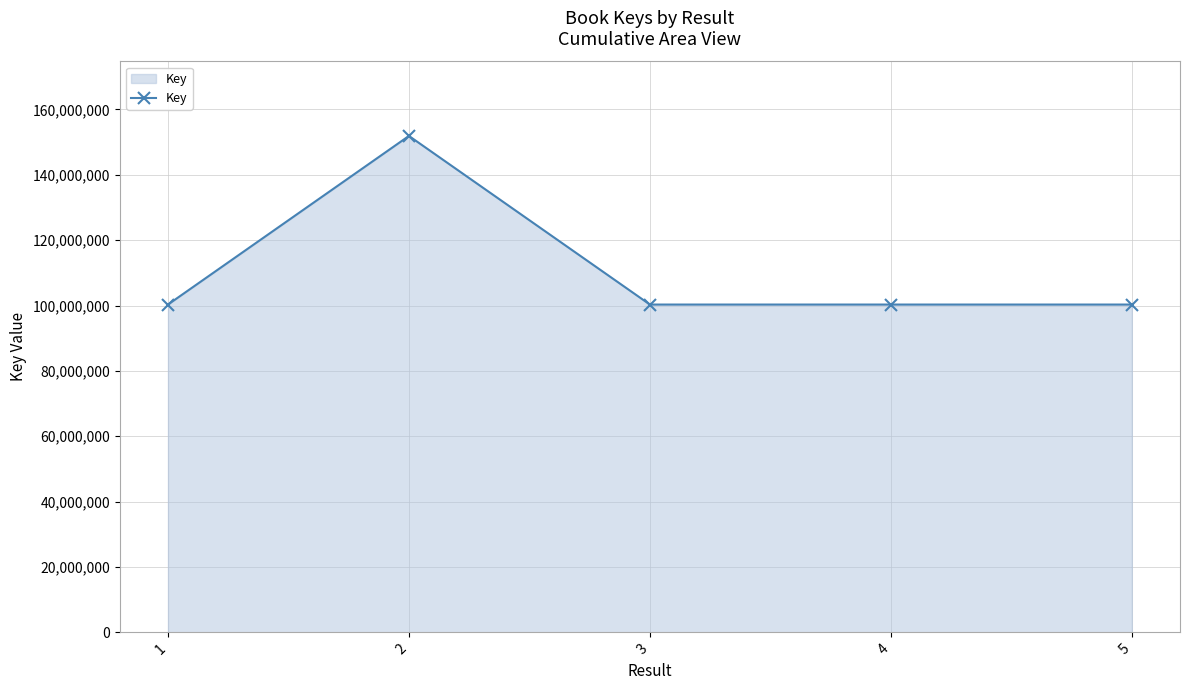

What is the ratio of the value at 2 to the value at 4?

1.5